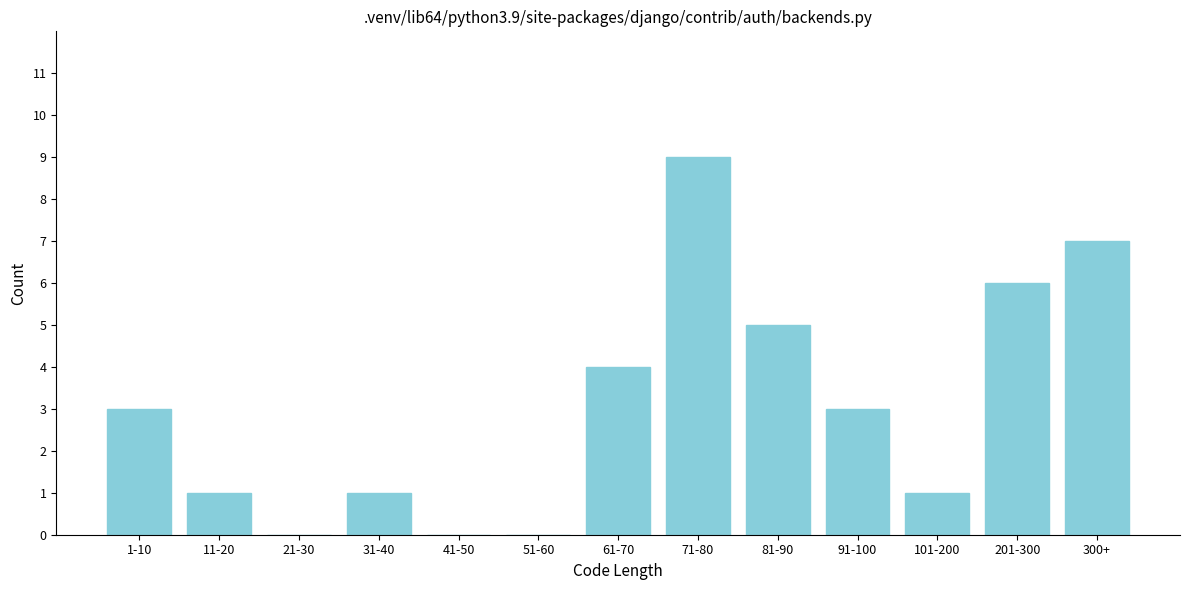

Reading left to right, list all the values displayed in this chart.

1-10=3	11-20=1	21-30=0	31-40=1	41-50=0	51-60=0	61-70=4	71-80=9	81-90=5	91-100=3	101-200=1	201-300=6	300+=7